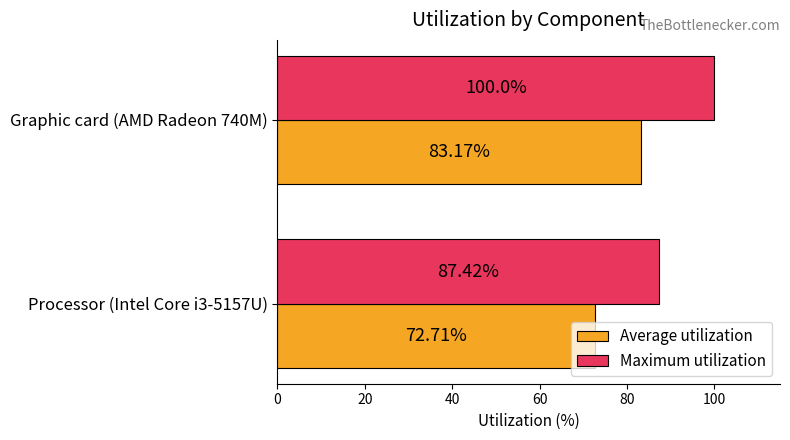

What is the average value of the Average utilization series?

77.9